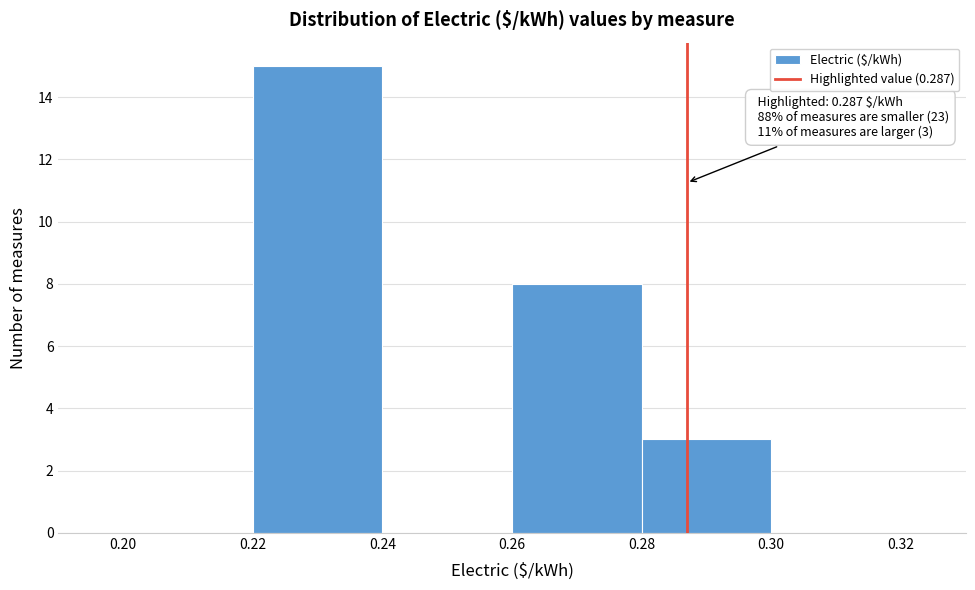

Which range on the x-axis has the tallest bar?

0.22 to 0.24